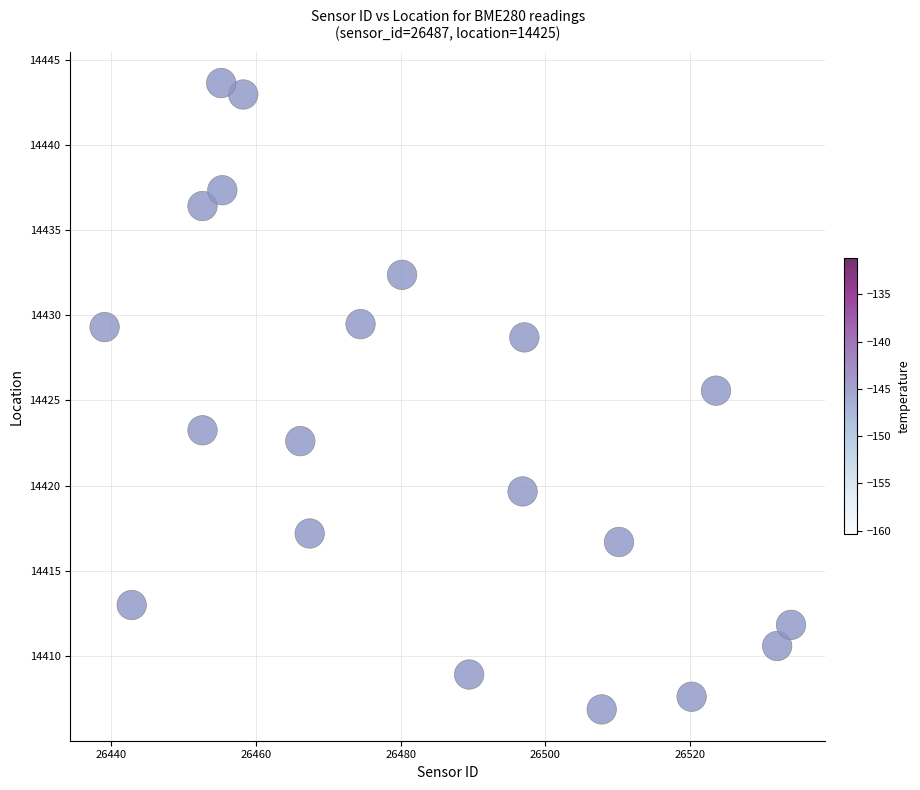

What Y value in the scatter plot is closest to 14425?

14425.6